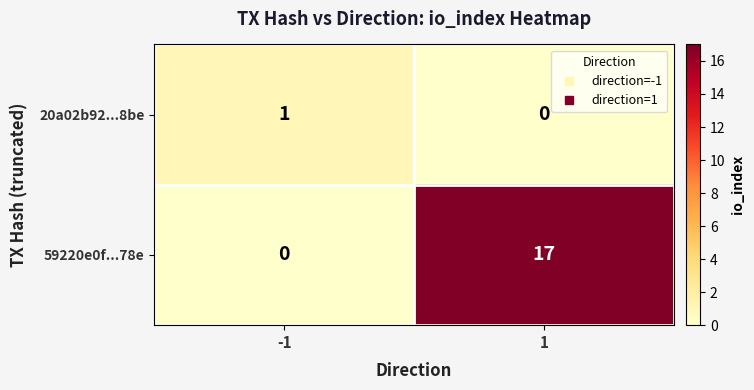

Reading left to right, extract all data points from this chart.

20a02b92...8be: 1	0
59220e0f...78e: 0	17